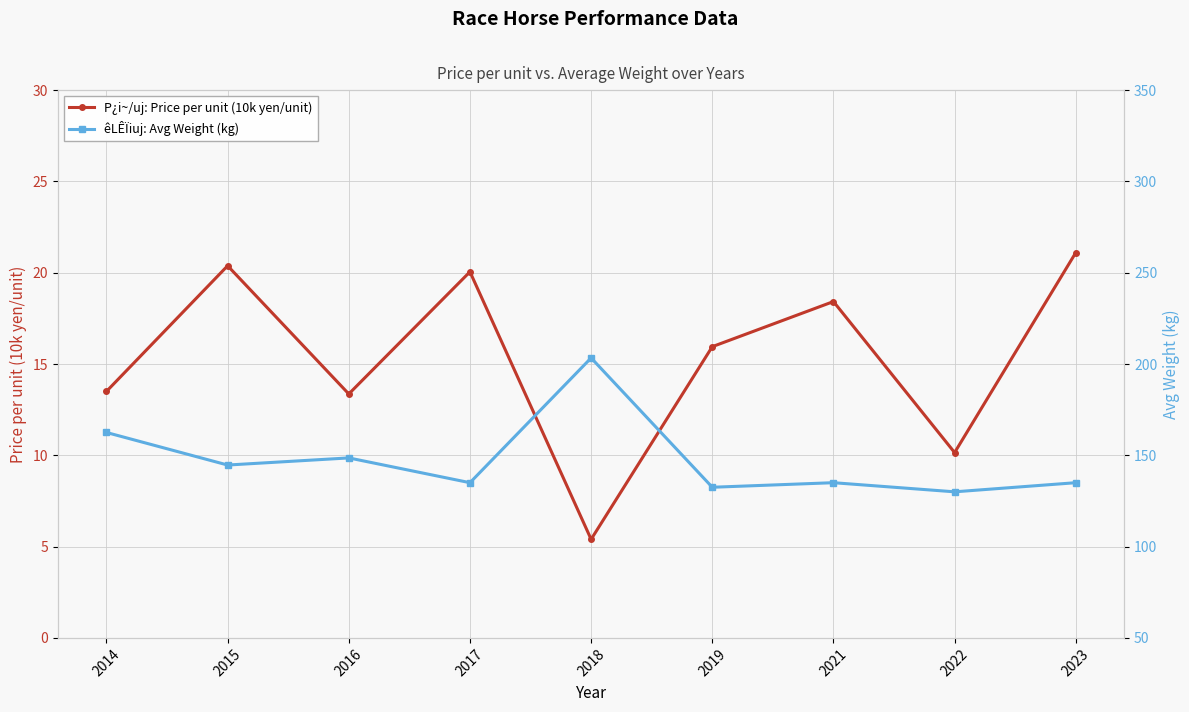

Read the P¿i~/uj: Price per unit (10k yen/unit) value at 2021.

18.4